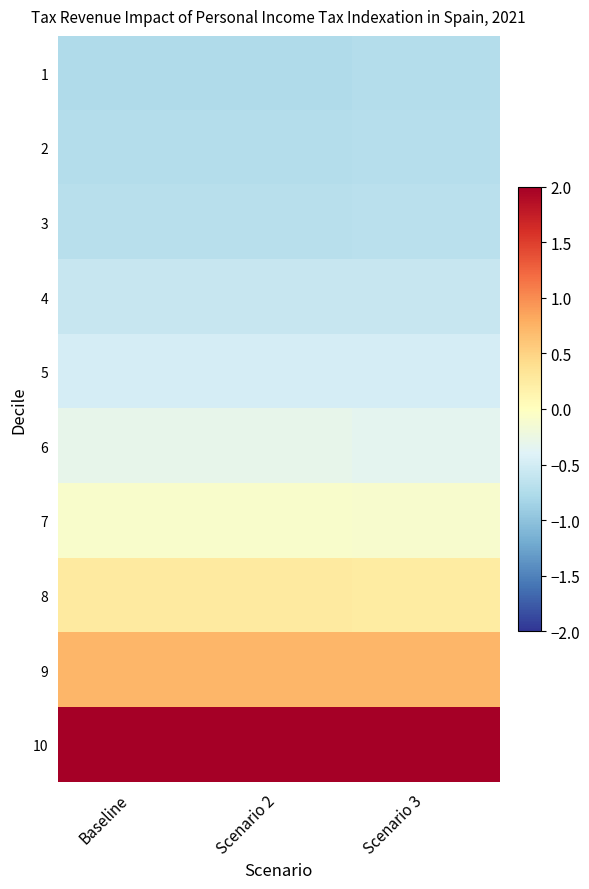

At which category does the chart reach its peak across all series?

Scenario 3